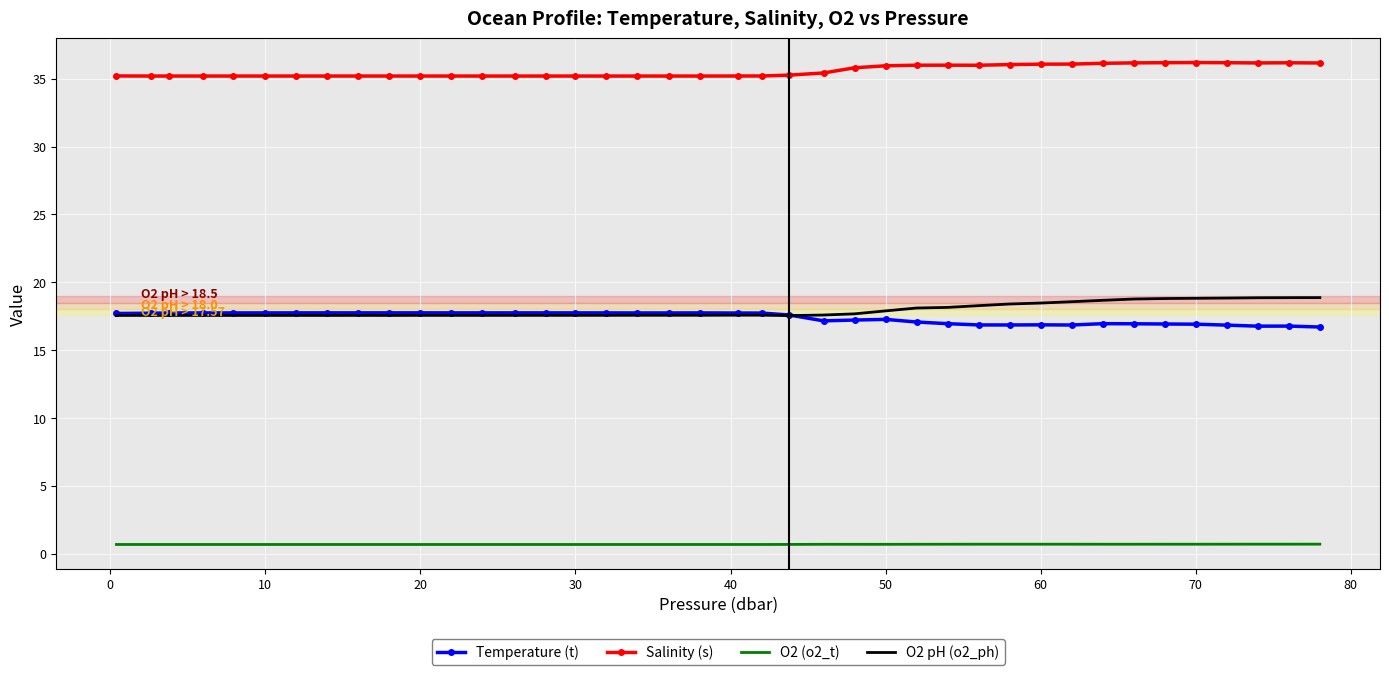

True or false: O2 (o2_t) and Temperature (t) intersect in this chart.

False